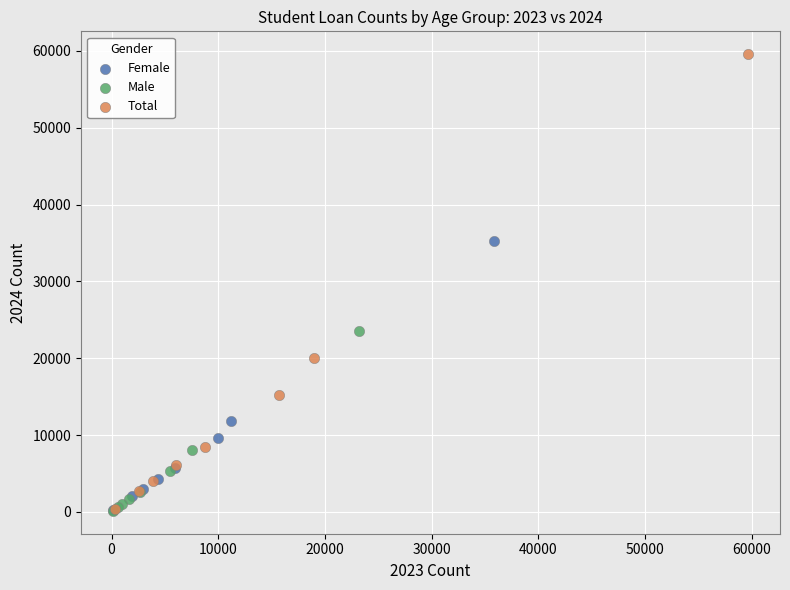

Which series contains the highest Y value?

Total